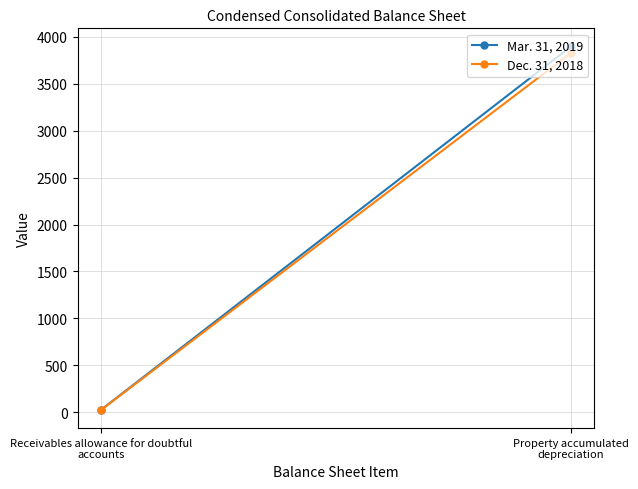

Is the value of Dec. 31, 2018 at Receivables allowance for doubtful accounts greater than the value of Mar. 31, 2019 at Receivables allowance for doubtful accounts?

No